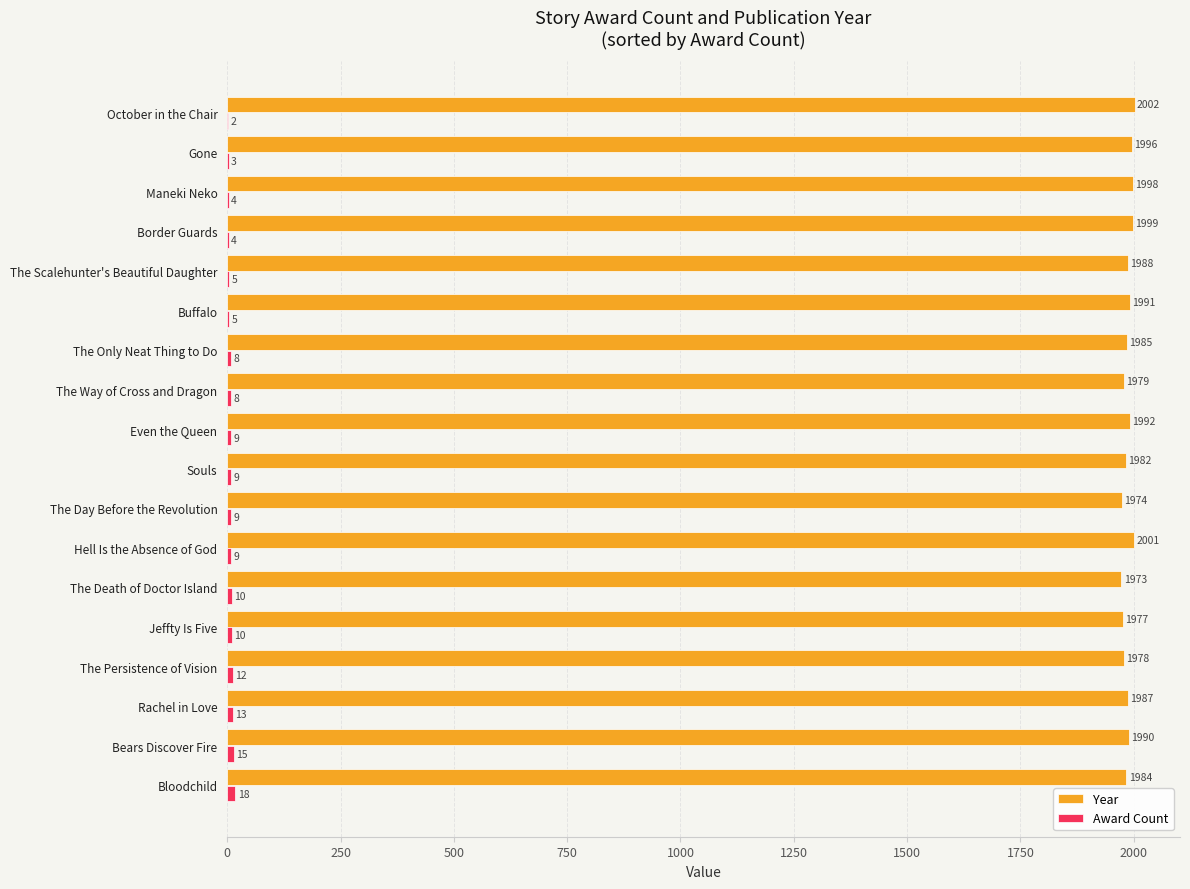

At which label is Year closest to 1987?

Rachel in Love